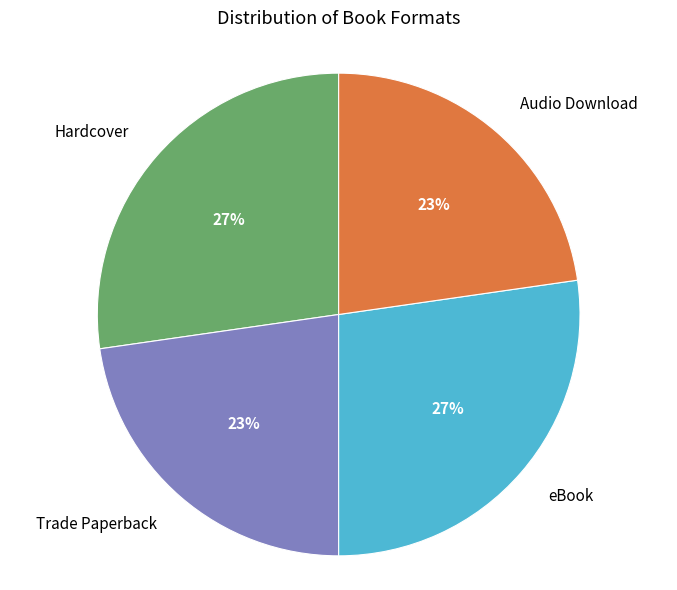

To the nearest percent, what is the average slice percentage?

25%